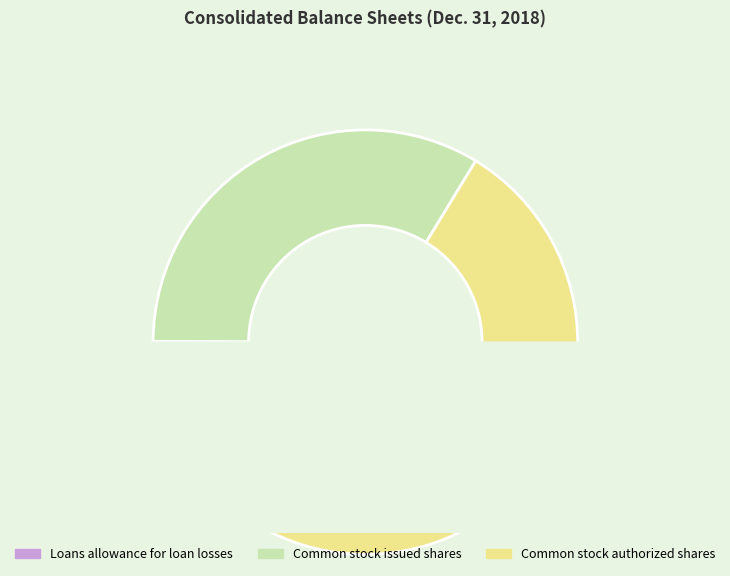

How many slices are in this pie chart?

3